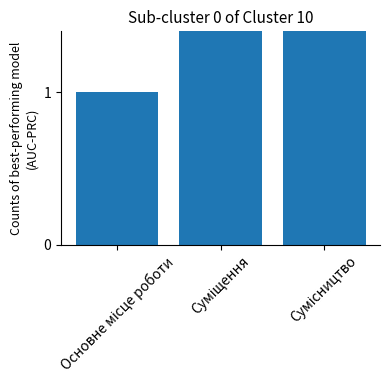

Reading left to right, list all the values displayed in this chart.

1	2	3